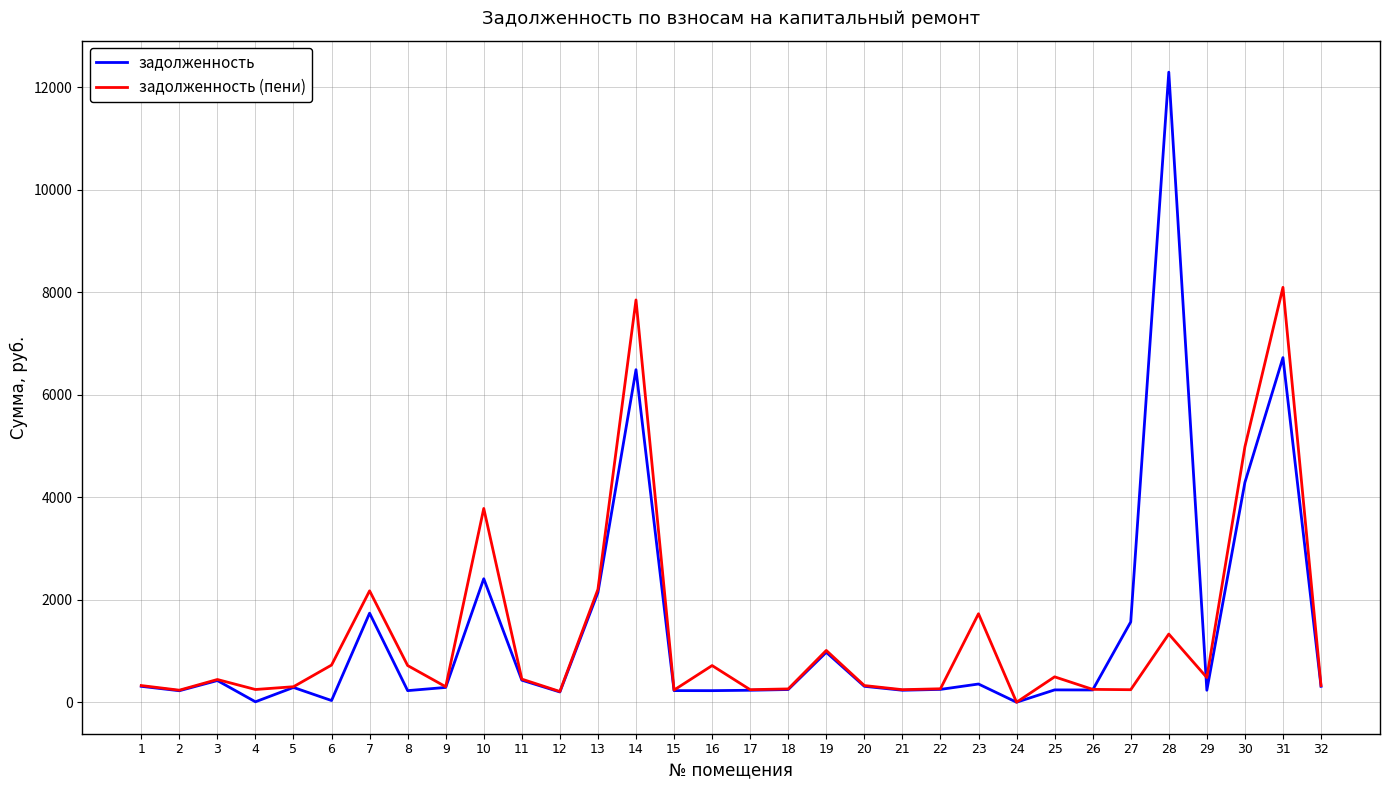

Rank the series by their maximum value, from highest to lowest.

задолженность, задолженность (пени)